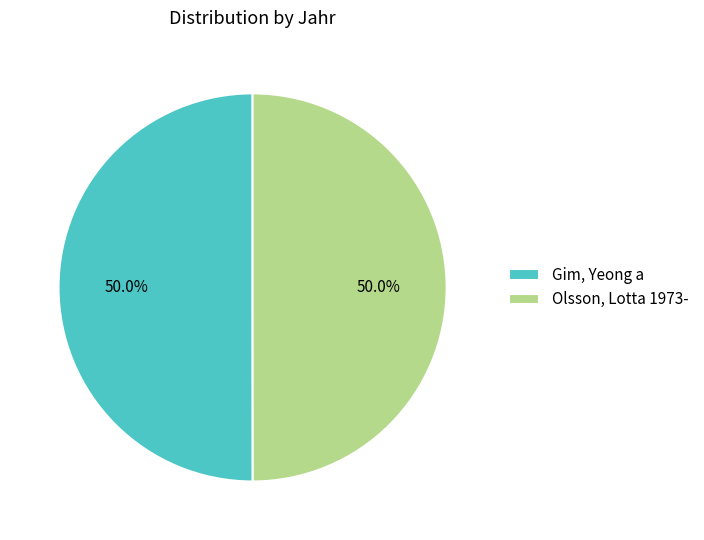

What is the ratio of the value at Olsson, Lotta 1973- to the value at Gim, Yeong a?

1.0